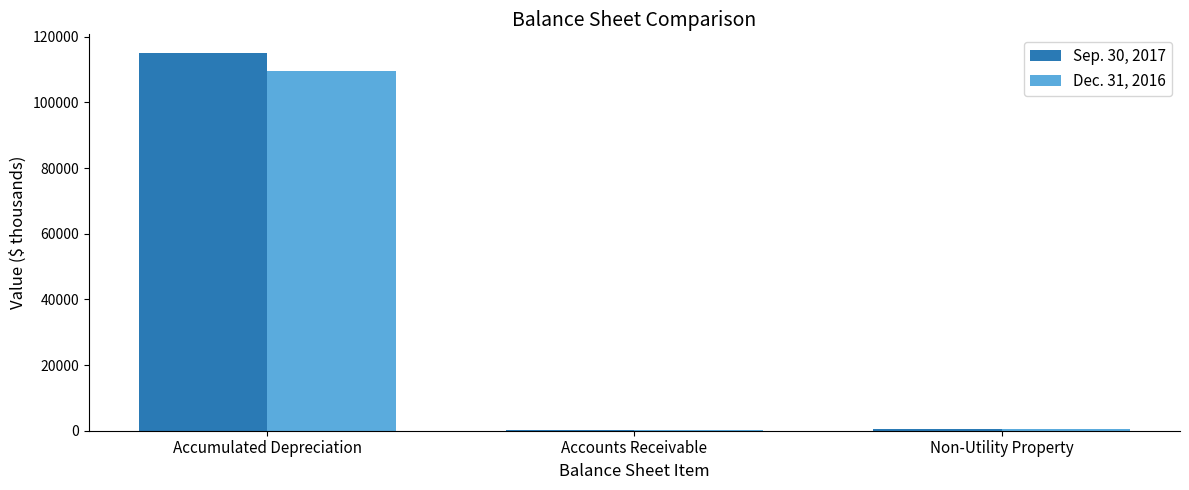

At which label is Sep. 30, 2017 closest to 57641?

Non-Utility Property